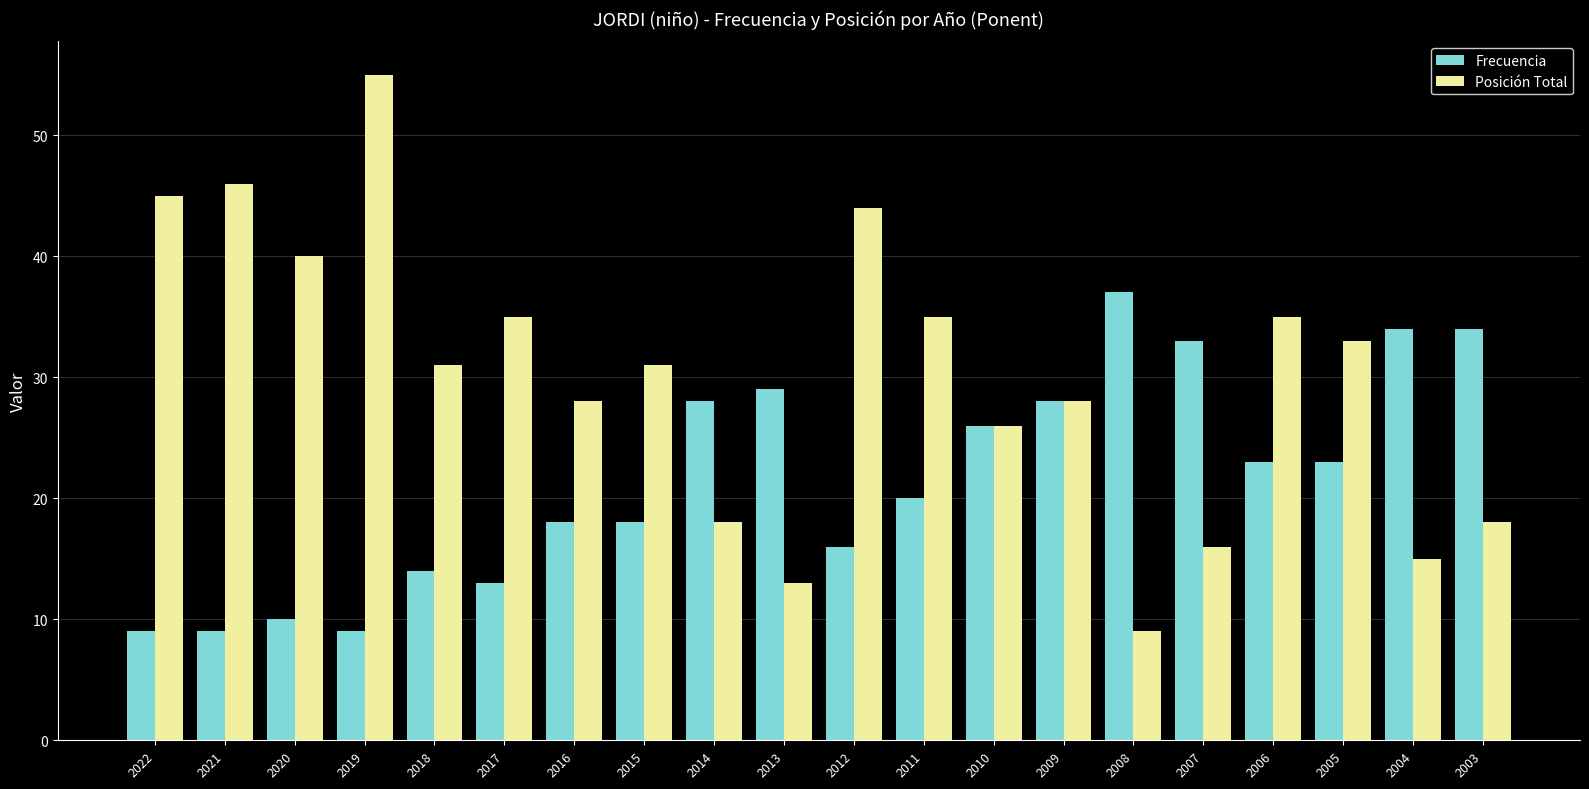

At how many categories does at least one series exceed 25?

20